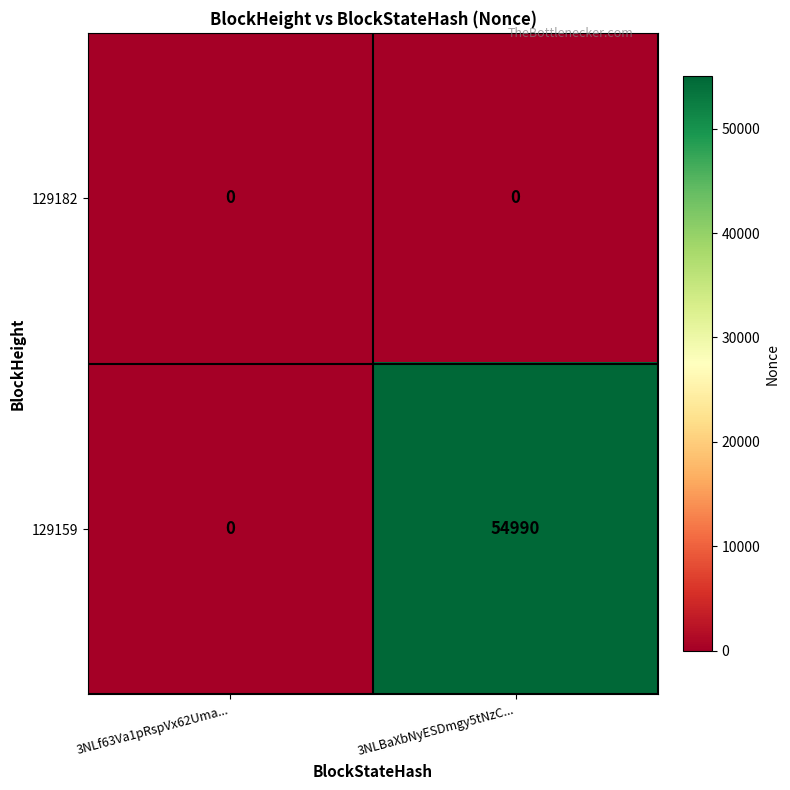

What is the difference between the 129159 values at 3NLf63Va1pRspVx62Uma... and 3NLBaXbNyESDmgy5tNzC...?

54990